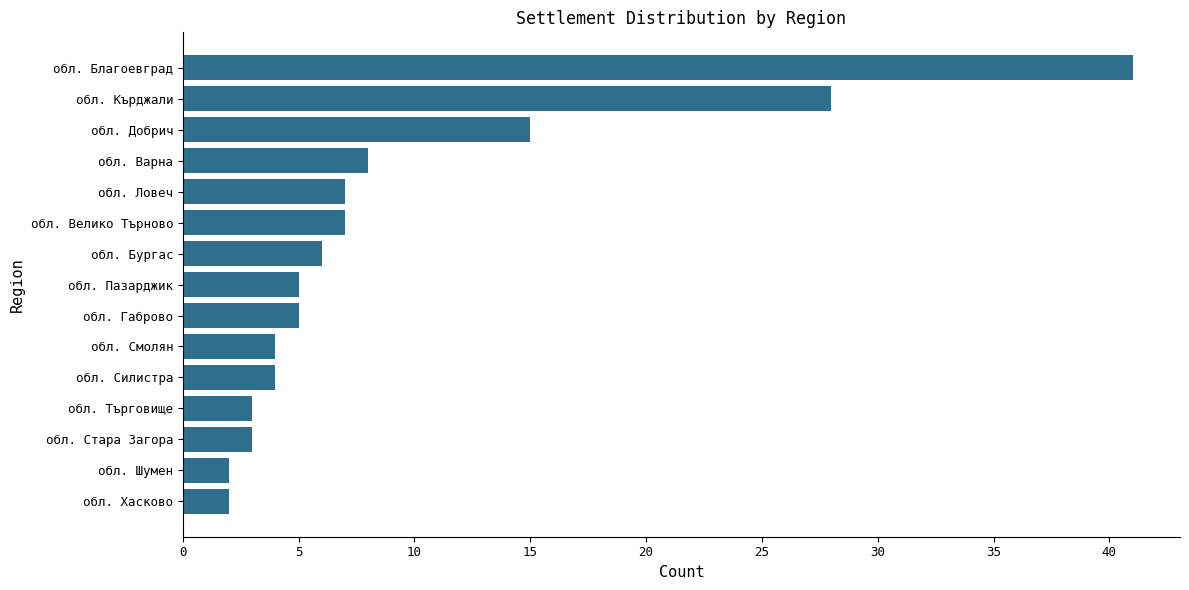

What is the ratio of the value at обл. Бургас to the value at обл. Пазарджик?

1.2